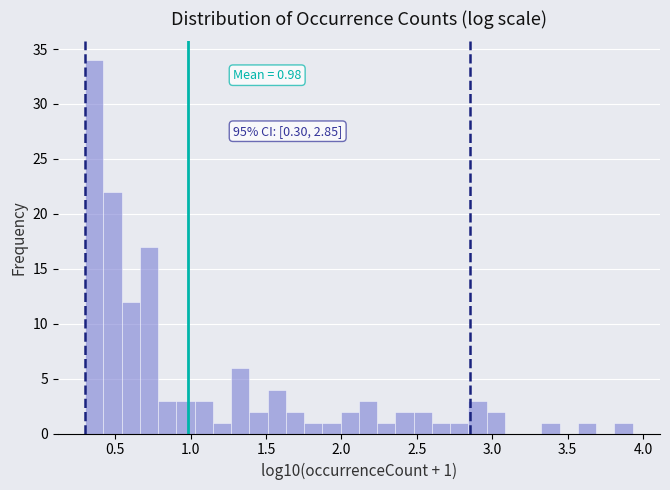

Around what value on the x-axis is the tallest bar? Give the approximate position of its centre, as read against the axis.

0.35